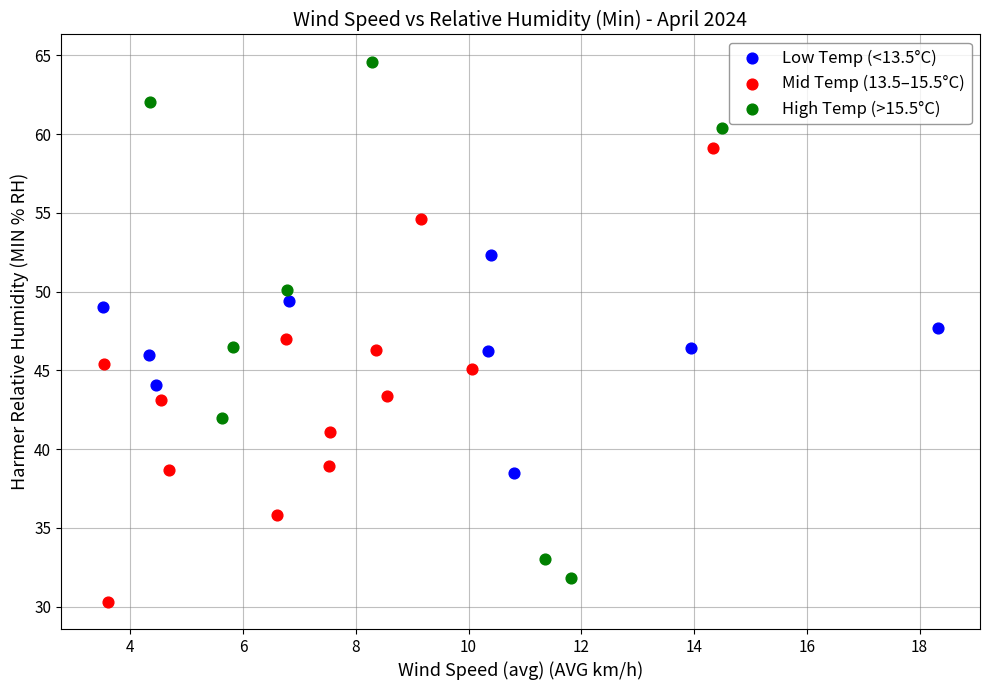

Which series has the largest Y range (max minus min)?

High Temp (>15.5°C)